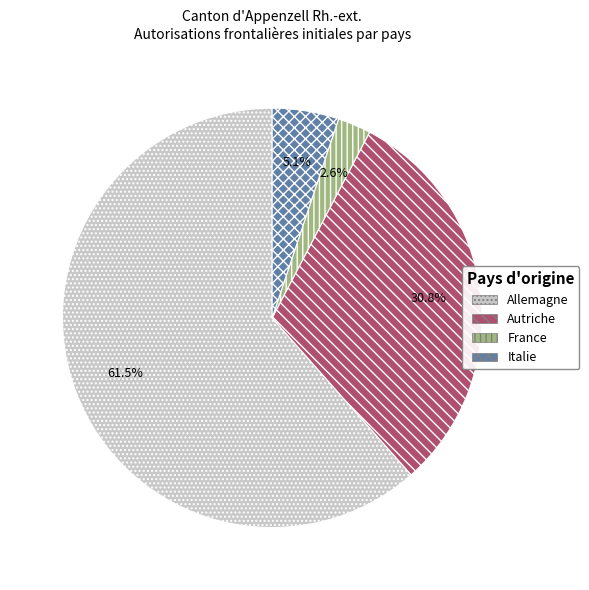

What percentage is NOT represented by Italie?

94.9%